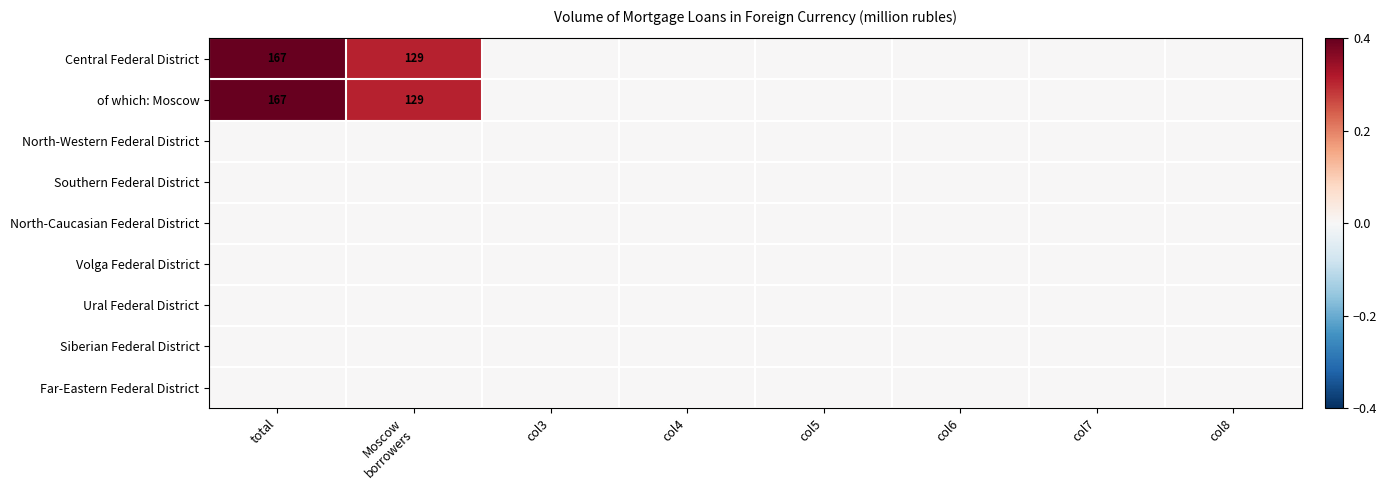

List the series in order of their peak value, lowest first.

North-Western Federal District, Southern Federal District, North-Caucasian Federal District, Volga Federal District, Ural Federal District, Siberian Federal District, Far-Eastern Federal District, Central Federal District, of which: Moscow